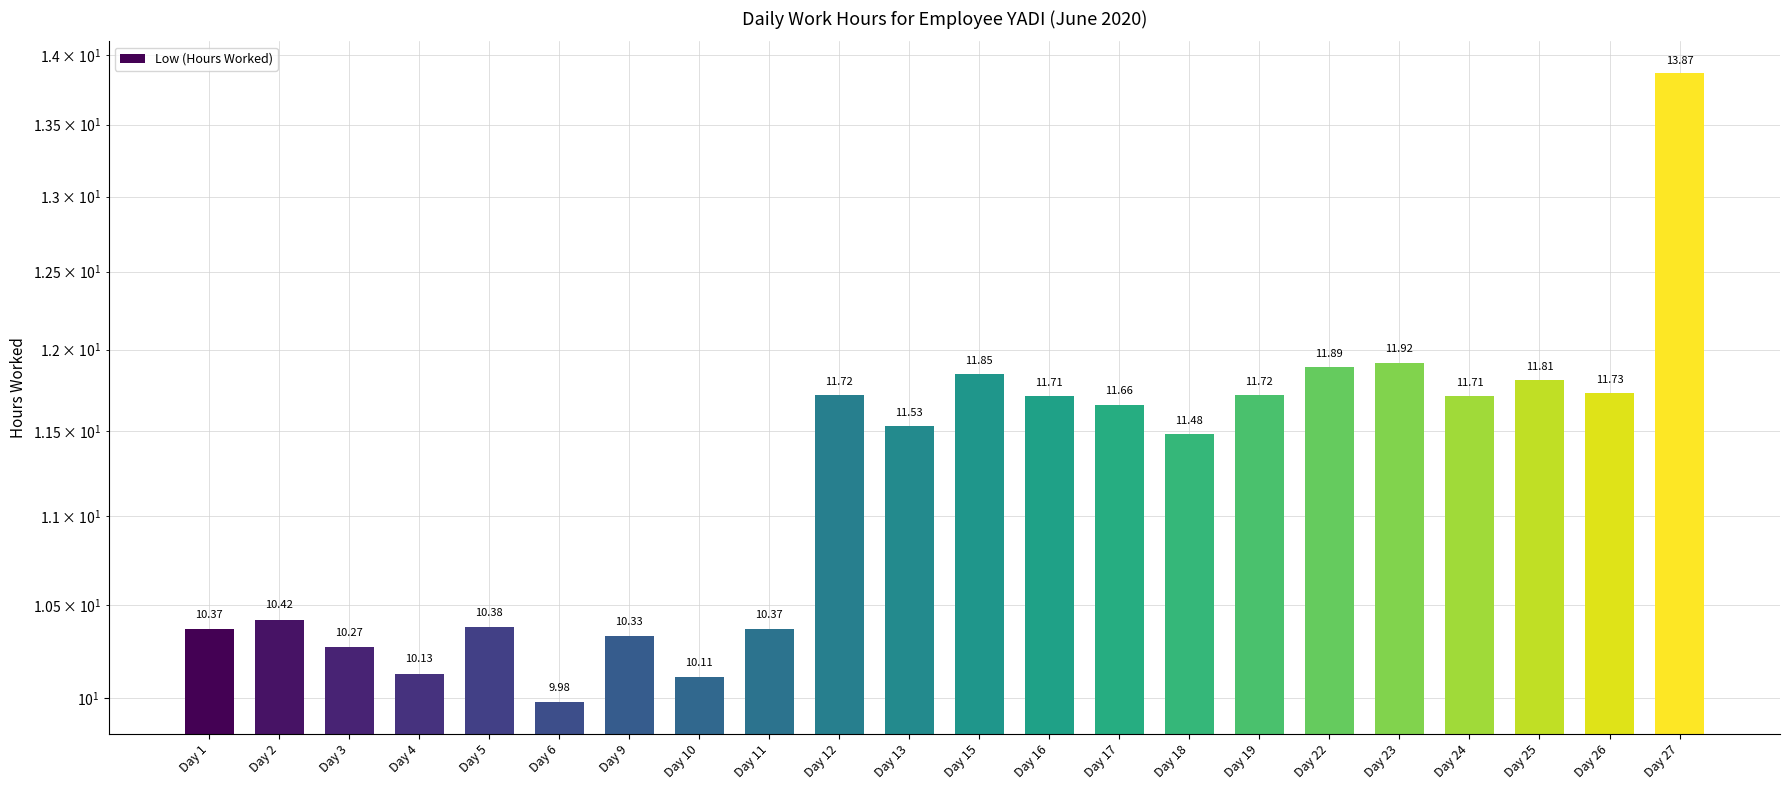

What is the value of the 4th bar from the left?

10.1